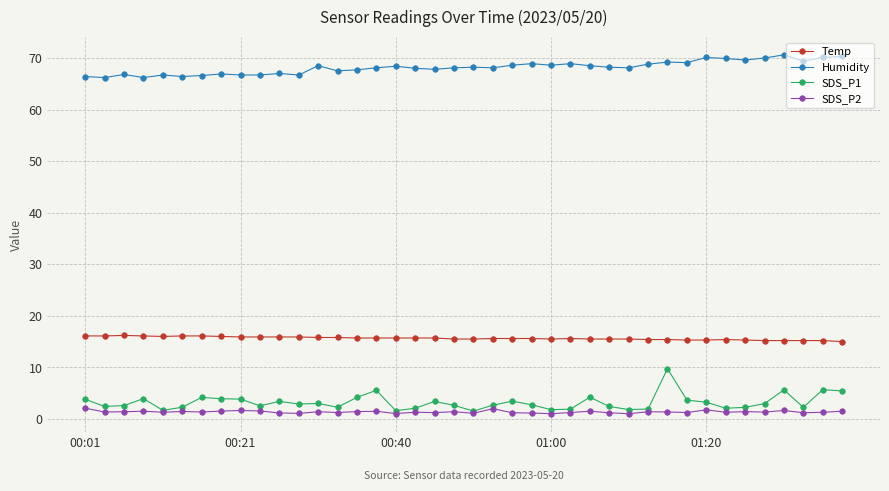

What is the value of the Humidity point at the 8th from the left?

66.9